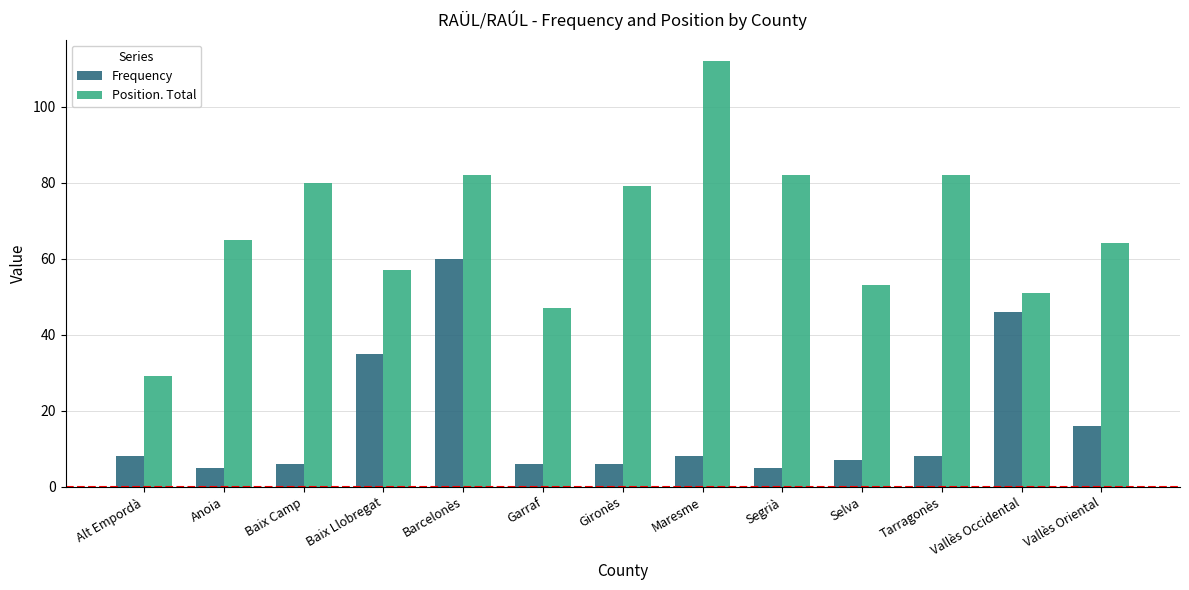

Rank the series at Gironès from highest to lowest value.

Position. Total, Frequency